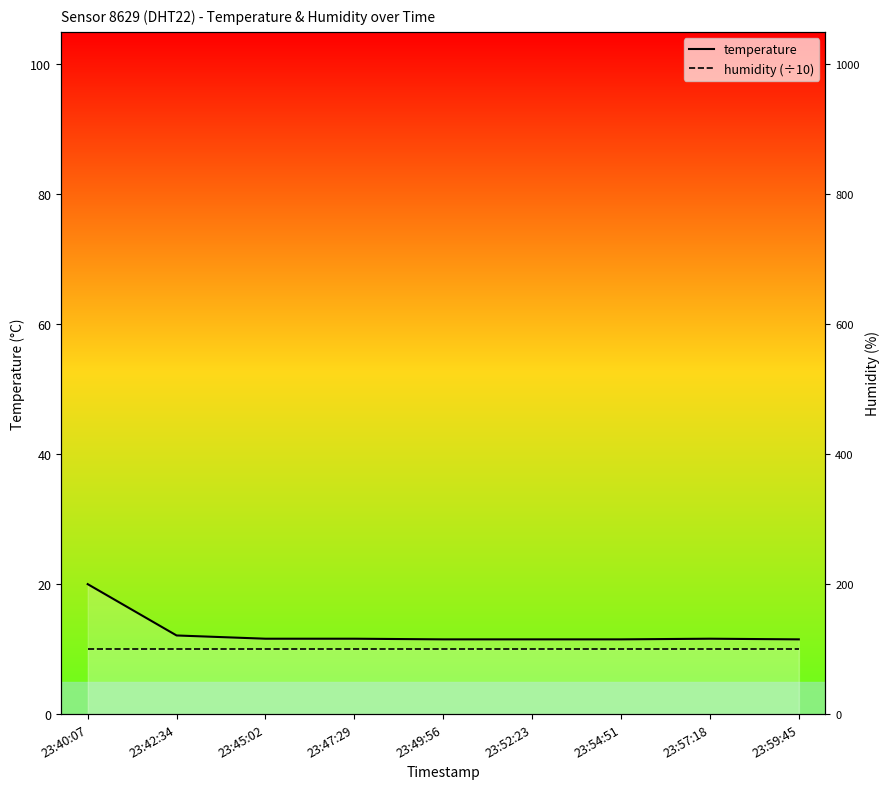

What is the maximum value shown in the chart?

20.0